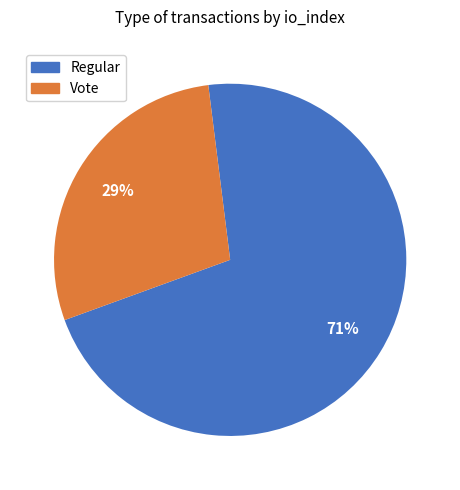

How many segments does this pie chart have?

2